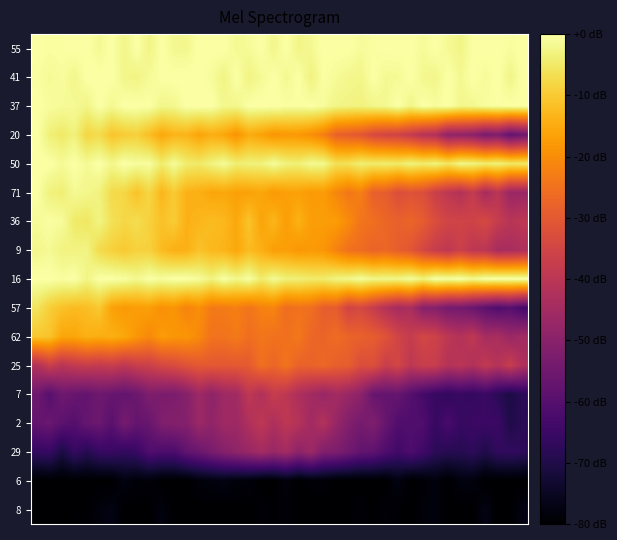

How many data points does each series have?

40